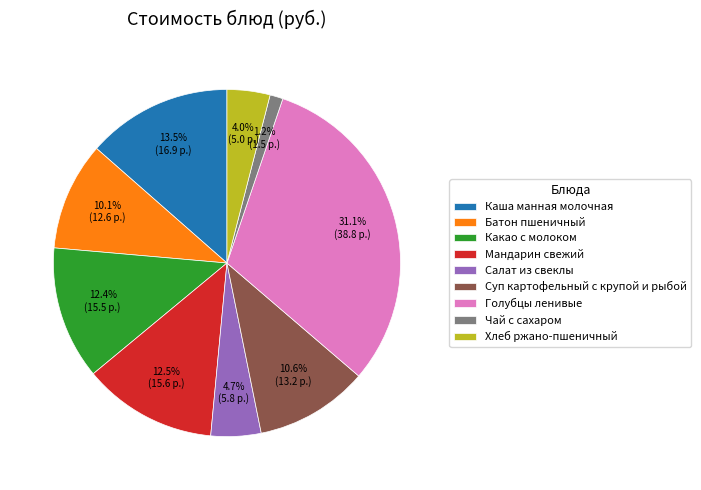

What portion of the pie excludes Голубцы ленивые?

68.9%